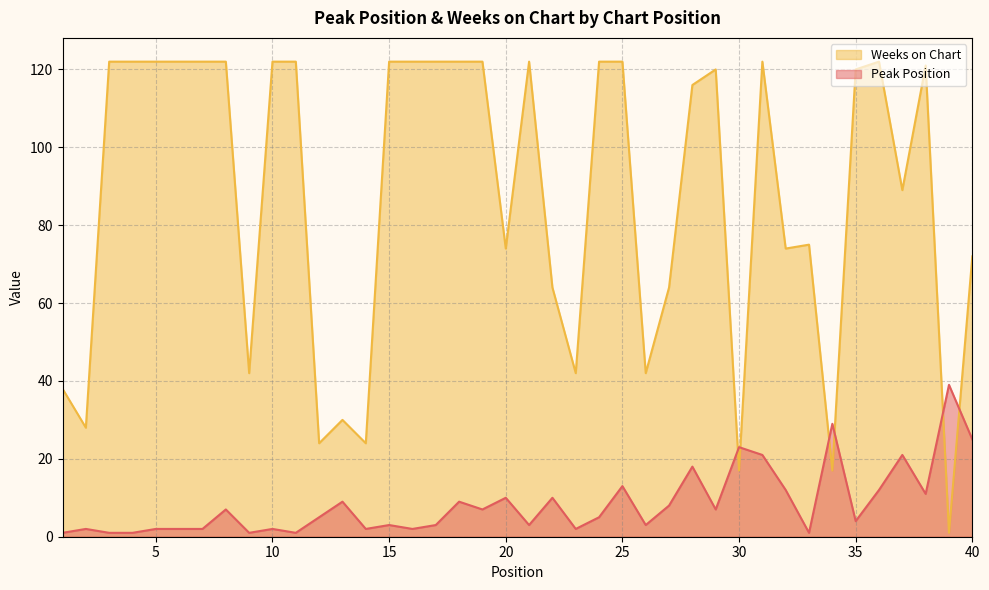

How many intersections are there between Weeks on Chart and Peak Position?

6